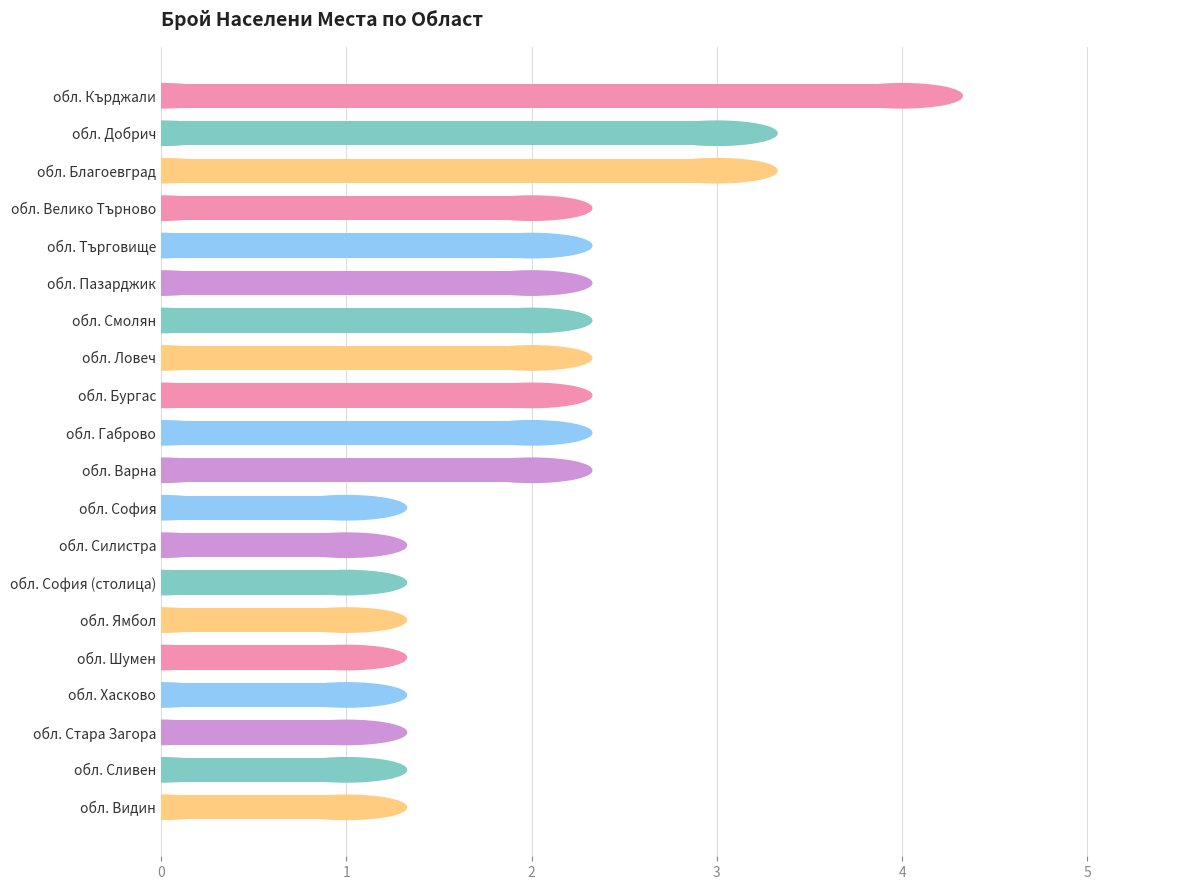

What is the ratio of the value at обл. Търговище to the value at обл. Бургас?

1.0